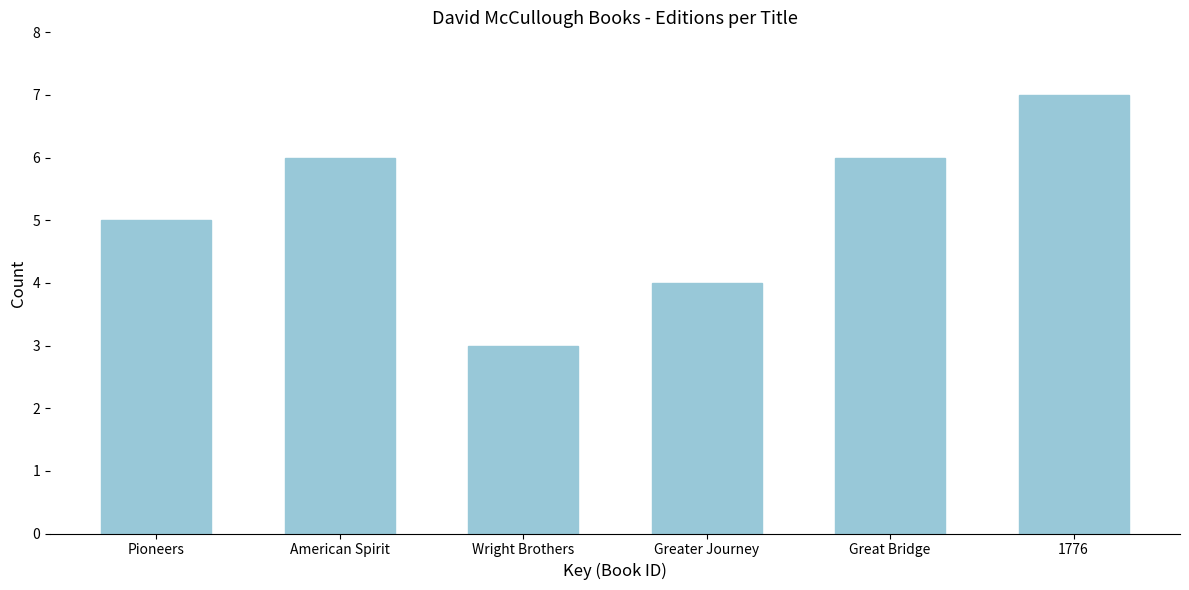

Reading right to left, list all the values displayed in this chart.

7	6	4	3	6	5